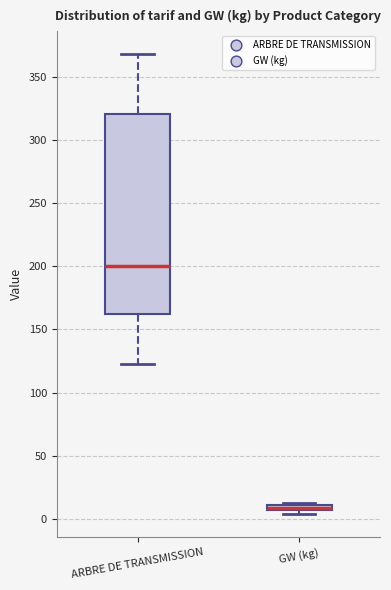

Which box's median line is the lowest?

GW (kg)